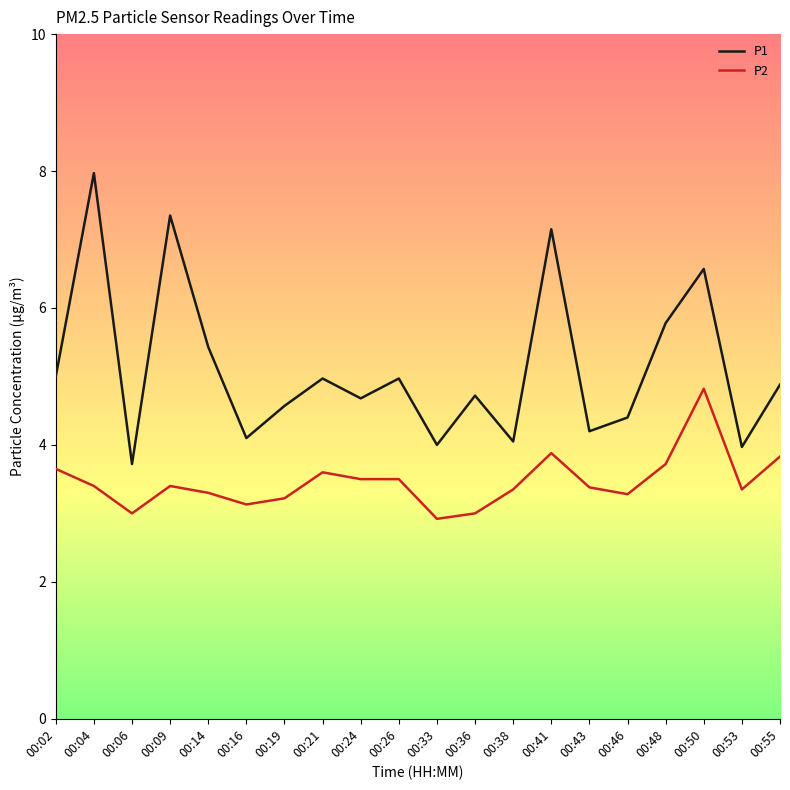

True or false: P2 has a value of 2.9 at 00:33.

True